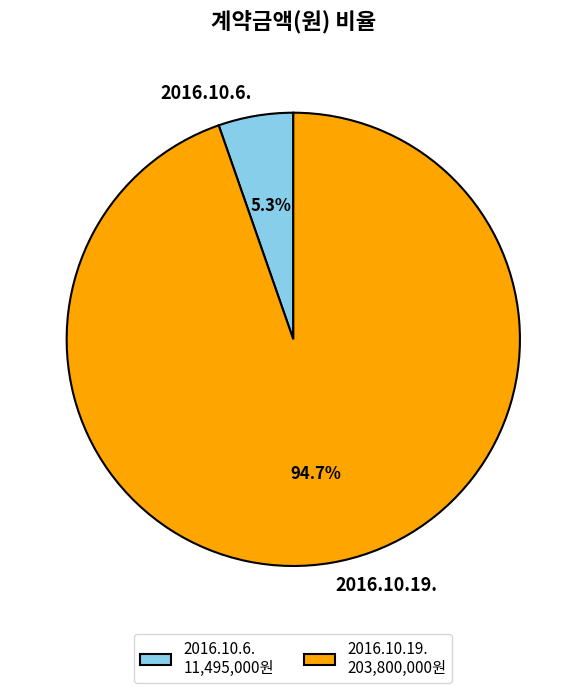

Which slice represents more than half of the pie?

2016.10.19.